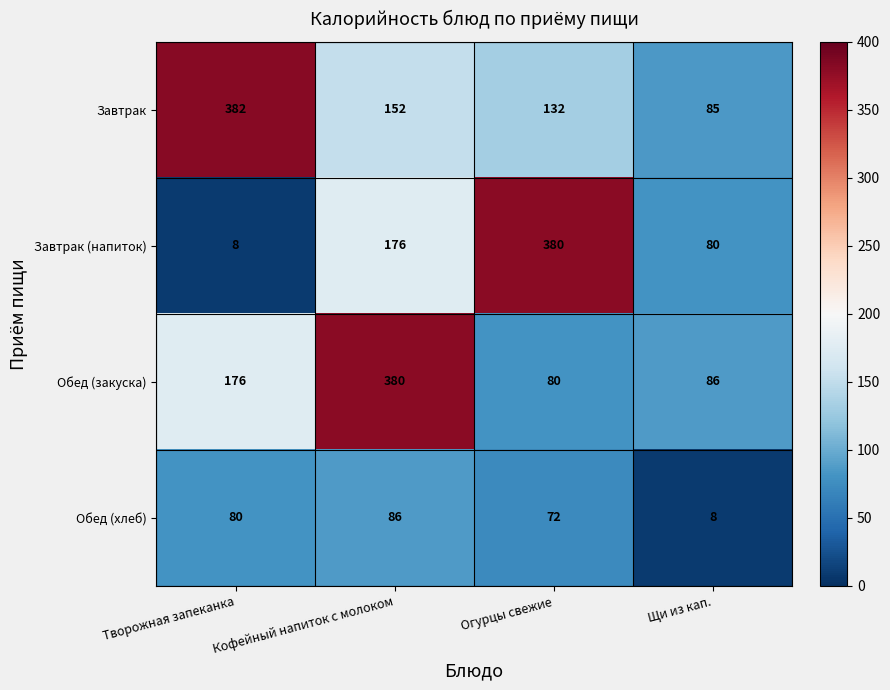

What is the spread (max minus min) of values at Кофейный напиток с молоком?

294